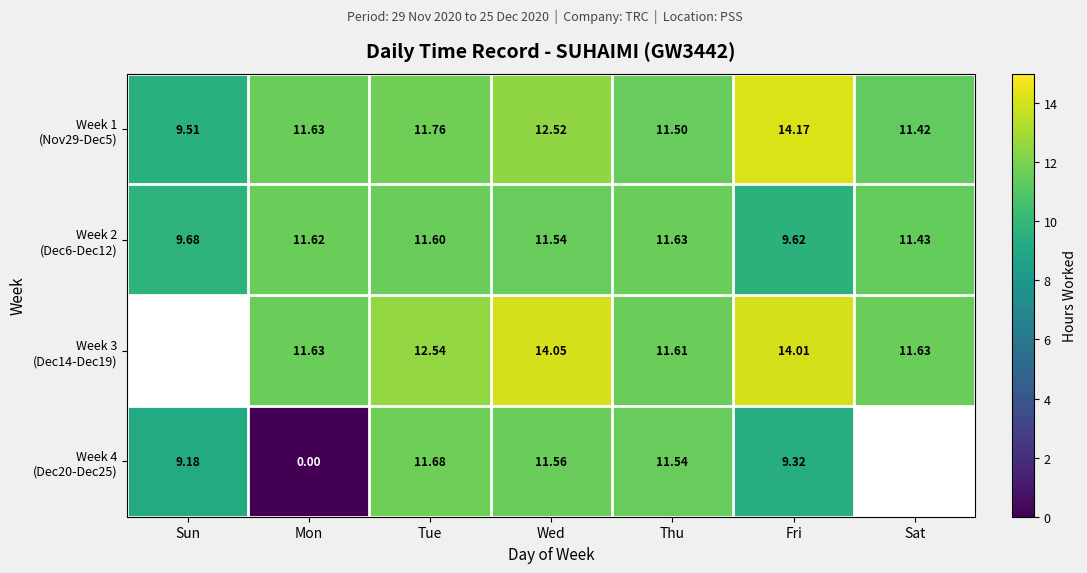

Which series changed the most between Sun and Mon?

Week 4 (Dec20-Dec25)